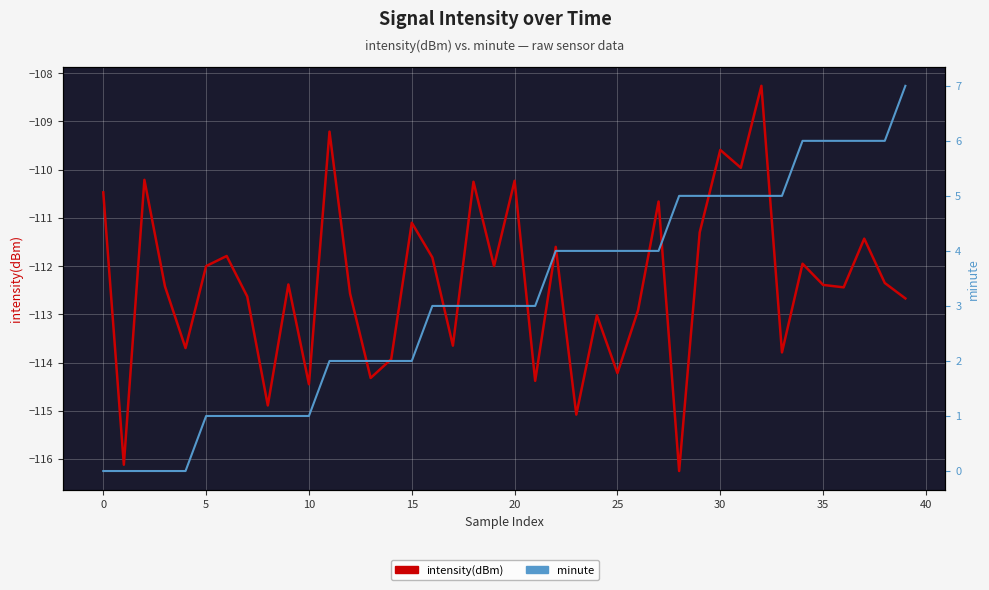

What are all the series names shown in the legend?

intensity(dBm), minute